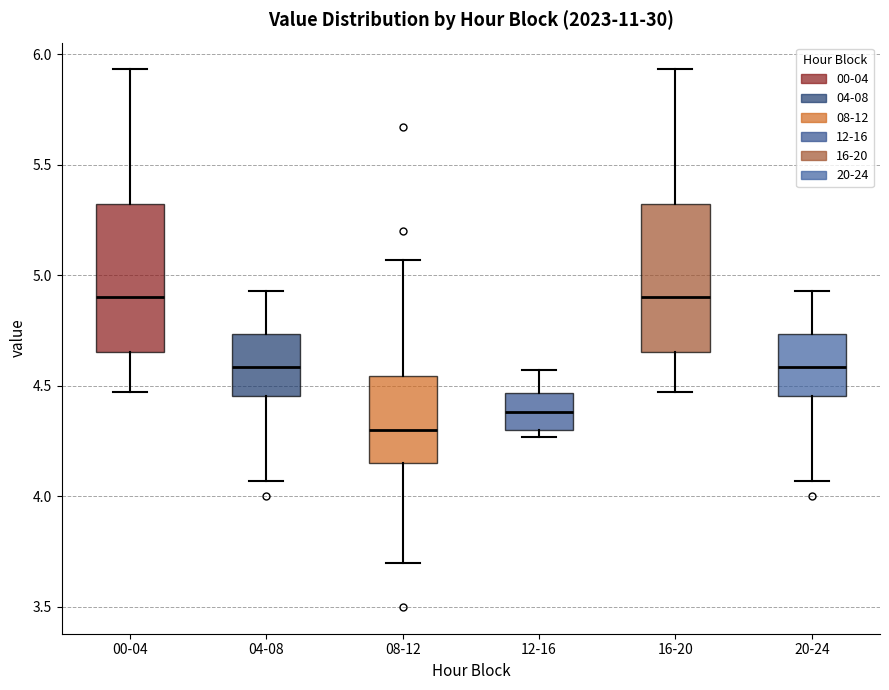

Reading left to right, read every box against the y-axis: the position of its median line, the range the box covers, and the ends of its whiskers. The values are not printed on the chart, so give them approximately, as read against the axis.

00-04: median 4.90, box 4.65 to 5.30, whiskers 4.45 to 5.95
04-08: median 4.60, box 4.45 to 4.75, whiskers 4.05 to 4.95
08-12: median 4.30, box 4.15 to 4.55, whiskers 3.70 to 5.05
12-16: median 4.40, box 4.30 to 4.45, whiskers 4.25 to 4.55
16-20: median 4.90, box 4.65 to 5.30, whiskers 4.45 to 5.95
20-24: median 4.60, box 4.45 to 4.75, whiskers 4.05 to 4.95